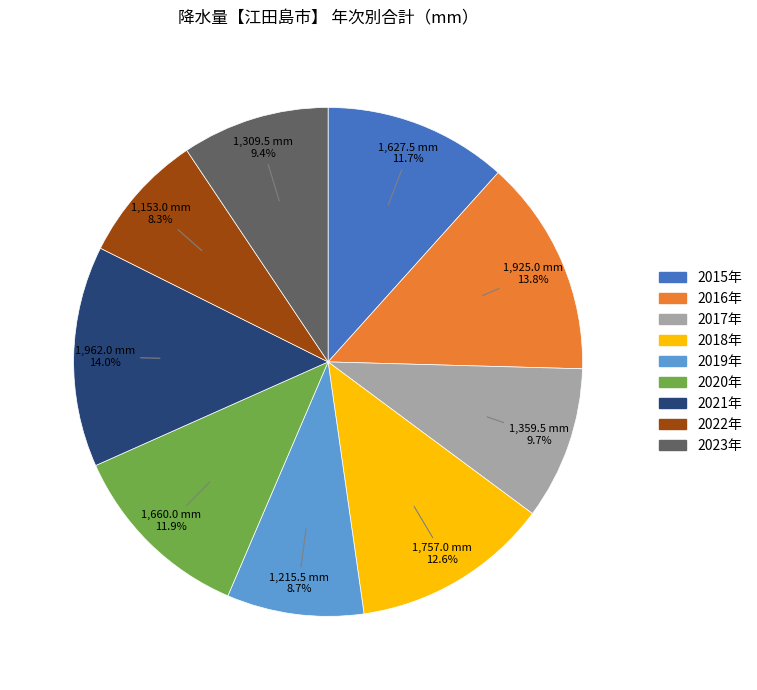

Do 2017年 and 2016年 together represent more than half of the pie?

No